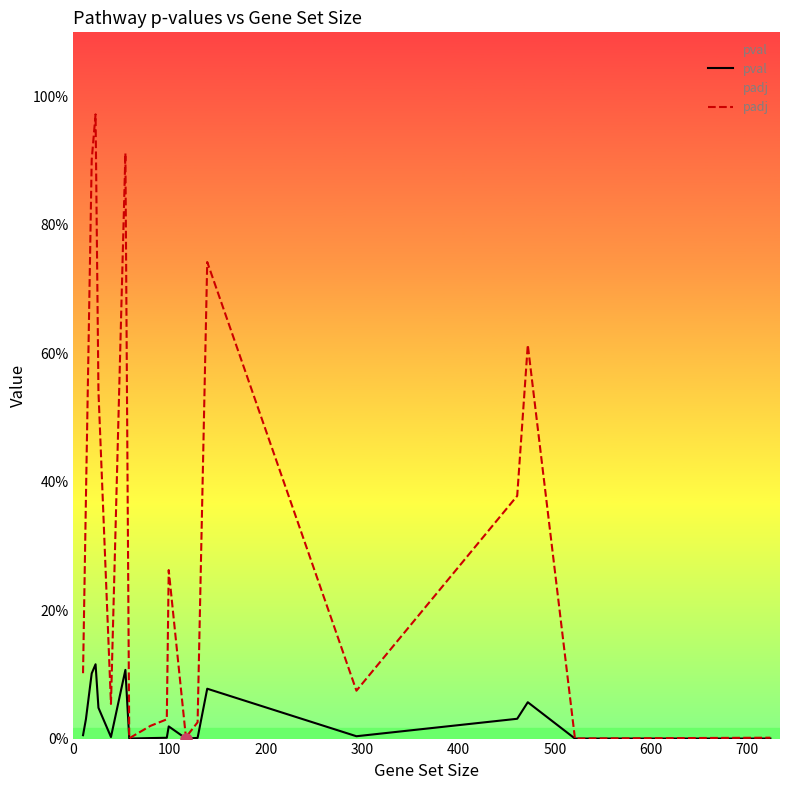

In pval, how many points are lower than both neighbors (excluding endpoints)?

5